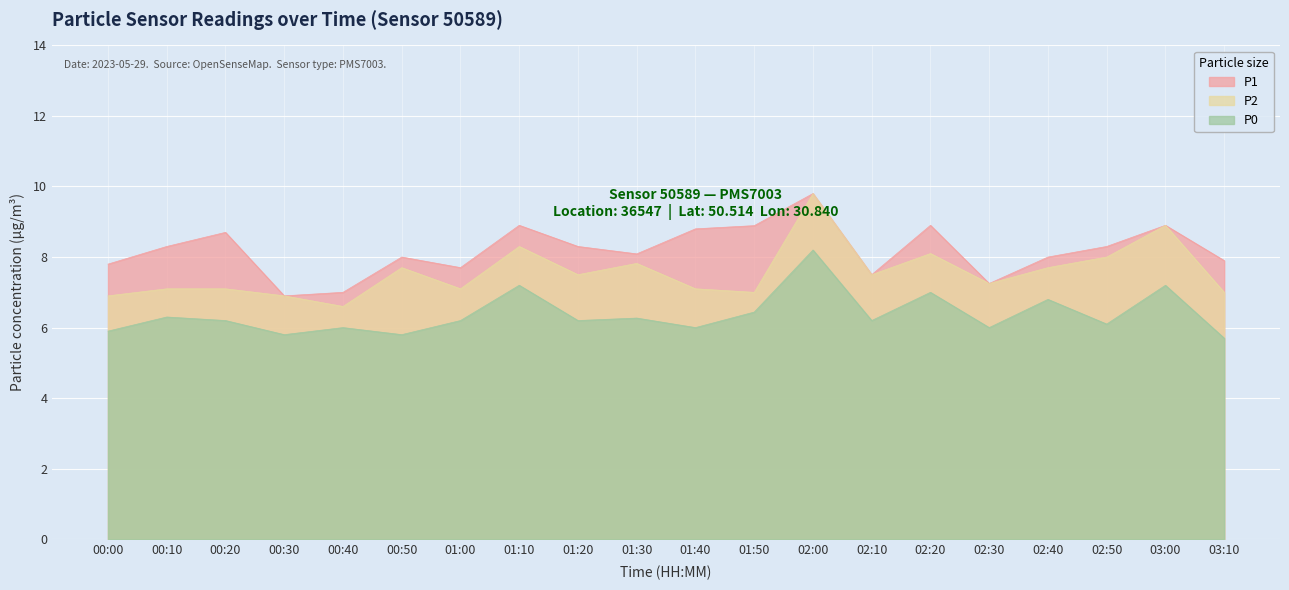

At 00:50, list the series in order from largest to smallest.

P1, P2, P0